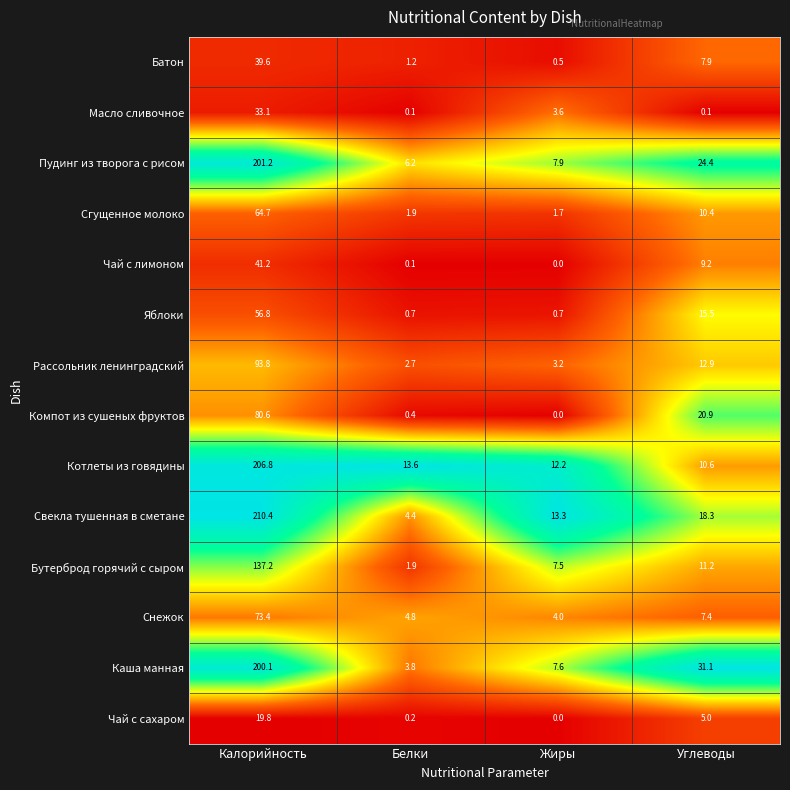

What is the approximate value of Каша манная at Калорийность?

200.1